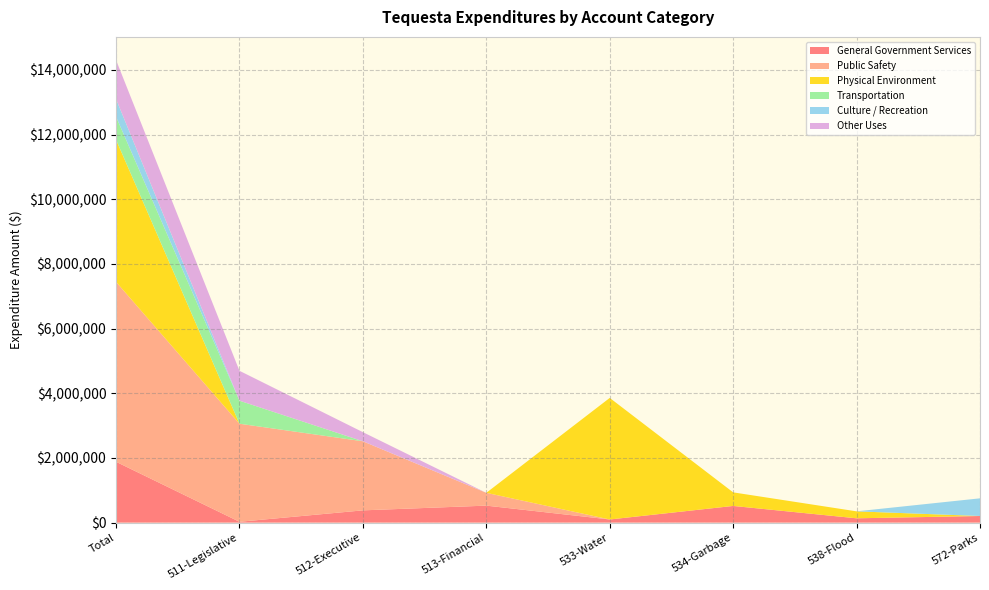

Reading right to left, list all the values displayed in this chart.

General Government Services: 572-Parks=204699	538-Flood=133519	534-Garbage=515905	533-Water=97121	513-Financial=525676	512-Executive=379303	511-Legislative=25960	Total=1882183
Public Safety: 572-Parks=0	538-Flood=0	534-Garbage=0	533-Water=0	513-Financial=395754	512-Executive=2136878	511-Legislative=3033124	Total=5565756
Physical Environment: 572-Parks=0	538-Flood=215163	534-Garbage=420081	533-Water=3760427	513-Financial=0	512-Executive=0	511-Legislative=0	Total=4395671
Transportation: 572-Parks=0	538-Flood=0	534-Garbage=0	533-Water=0	513-Financial=0	512-Executive=0	511-Legislative=712960	Total=712960
Culture / Recreation: 572-Parks=546554	538-Flood=0	534-Garbage=0	533-Water=0	513-Financial=0	512-Executive=0	511-Legislative=0	Total=546554
Other Uses: 572-Parks=0	538-Flood=0	534-Garbage=0	533-Water=0	513-Financial=0	512-Executive=282041	511-Legislative=924300	Total=1206341